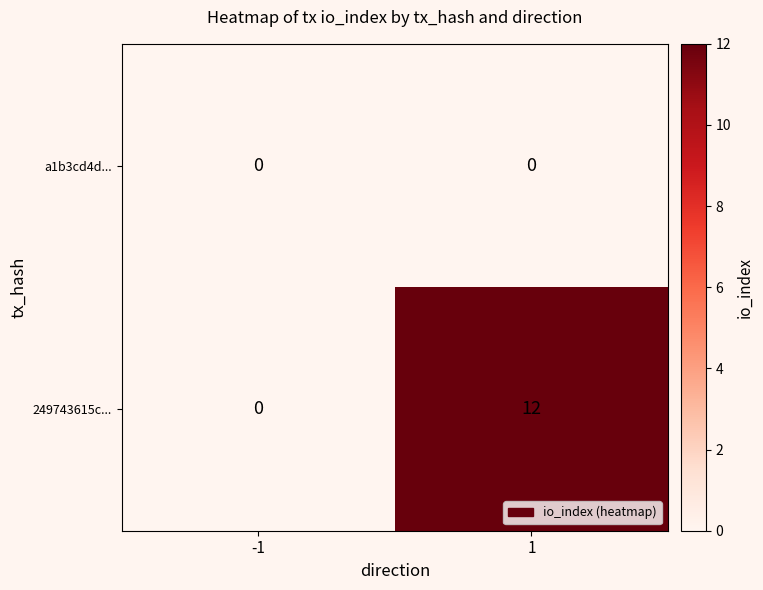

The 249743615c... series shows 7 at -1. True or false?

False